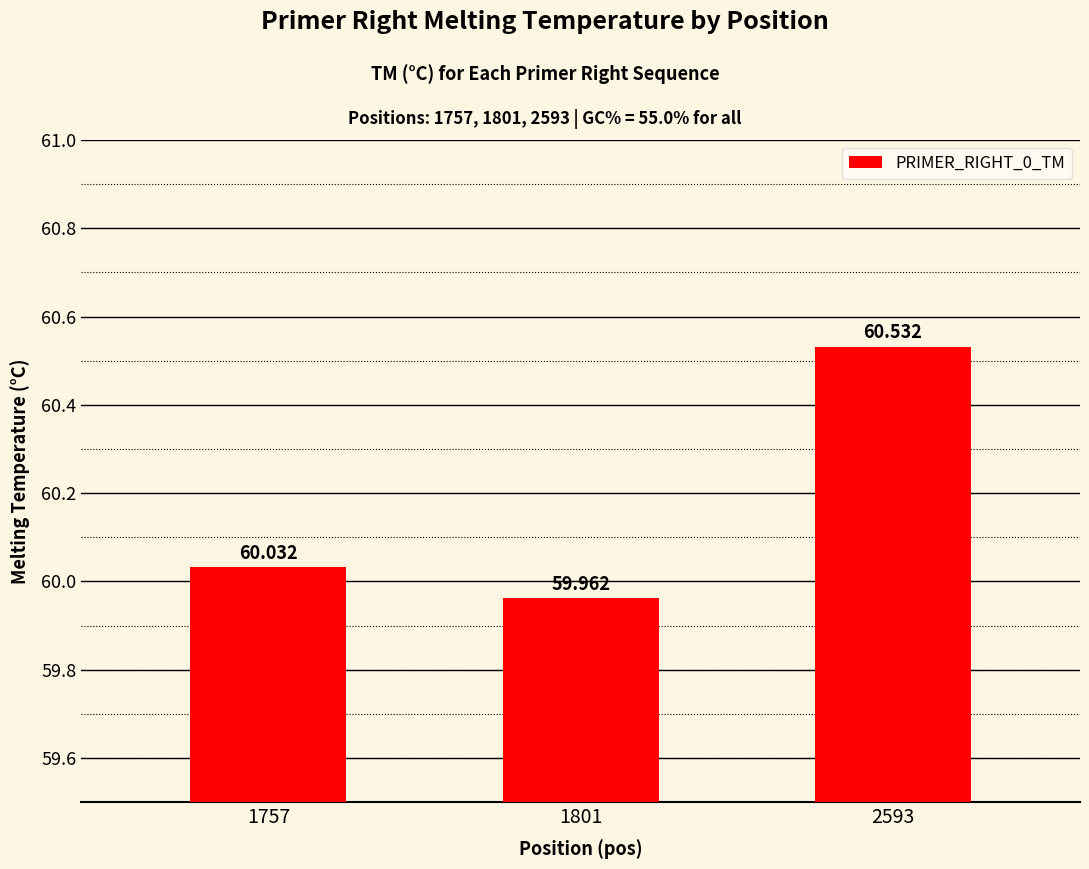

What is the minimum value shown in the chart?

60.0